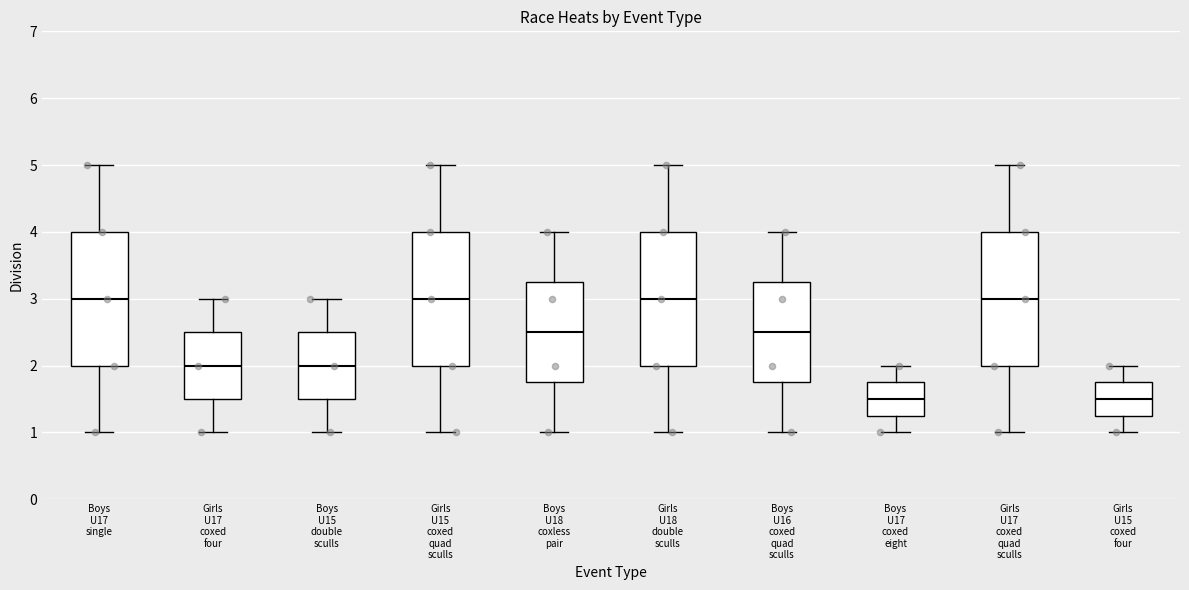

Reading left to right, read every box against the y-axis: the position of its median line, the range the box covers, and the ends of its whiskers. The values are not printed on the chart, so give them approximately, as read against the axis.

Boys U17 single: median 3.0, box 2.0 to 4.0, whiskers 1.0 to 5.0
Girls U17 coxed four: median 2.0, box 1.5 to 2.5, whiskers 1.0 to 3.0
Boys U15 double sculls: median 2.0, box 1.5 to 2.5, whiskers 1.0 to 3.0
Girls U15 coxed quad sculls: median 3.0, box 2.0 to 4.0, whiskers 1.0 to 5.0
Boys U18 coxless pair: median 2.5, box 1.8 to 3.3, whiskers 1.0 to 4.0
Girls U18 double sculls: median 3.0, box 2.0 to 4.0, whiskers 1.0 to 5.0
Boys U16 coxed quad sculls: median 2.5, box 1.8 to 3.3, whiskers 1.0 to 4.0
Boys U17 coxed eight: median 1.5, box 1.3 to 1.8, whiskers 1.0 to 2.0
Girls U17 coxed quad sculls: median 3.0, box 2.0 to 4.0, whiskers 1.0 to 5.0
Girls U15 coxed four: median 1.5, box 1.3 to 1.8, whiskers 1.0 to 2.0